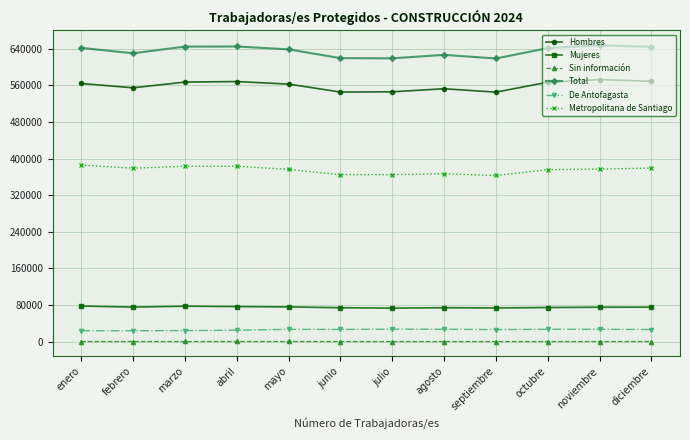

True or false: Hombres and Total intersect in this chart.

False